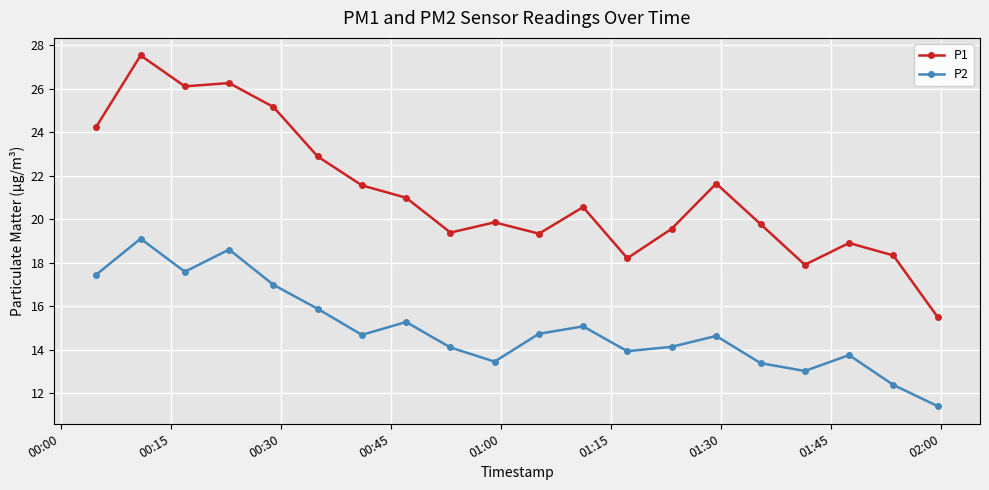

True or false: P1 and P2 intersect in this chart.

False